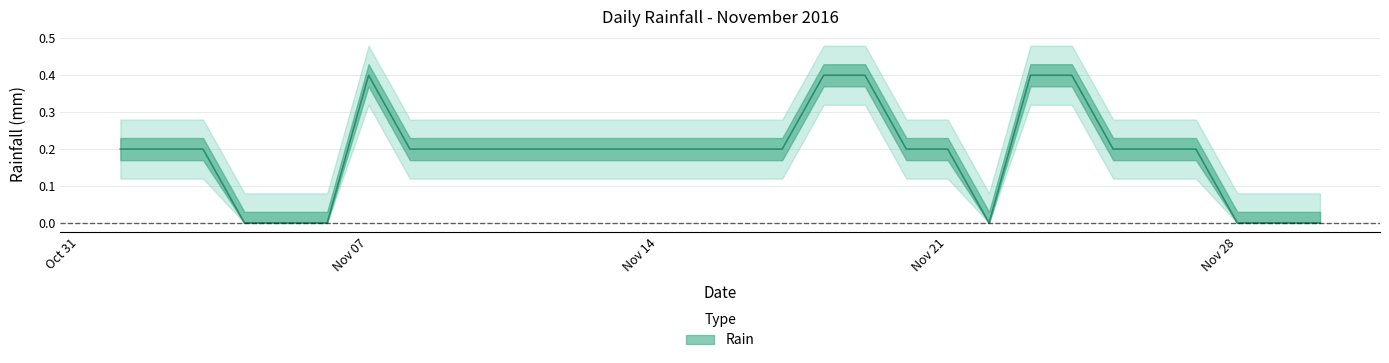

Where is the first local maximum?

Nov 07